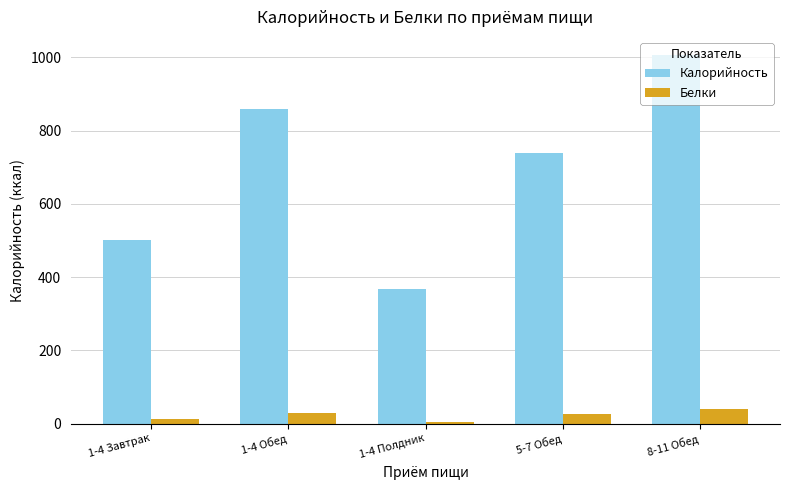

At which category is the sum across all series the highest?

8-11 Обед